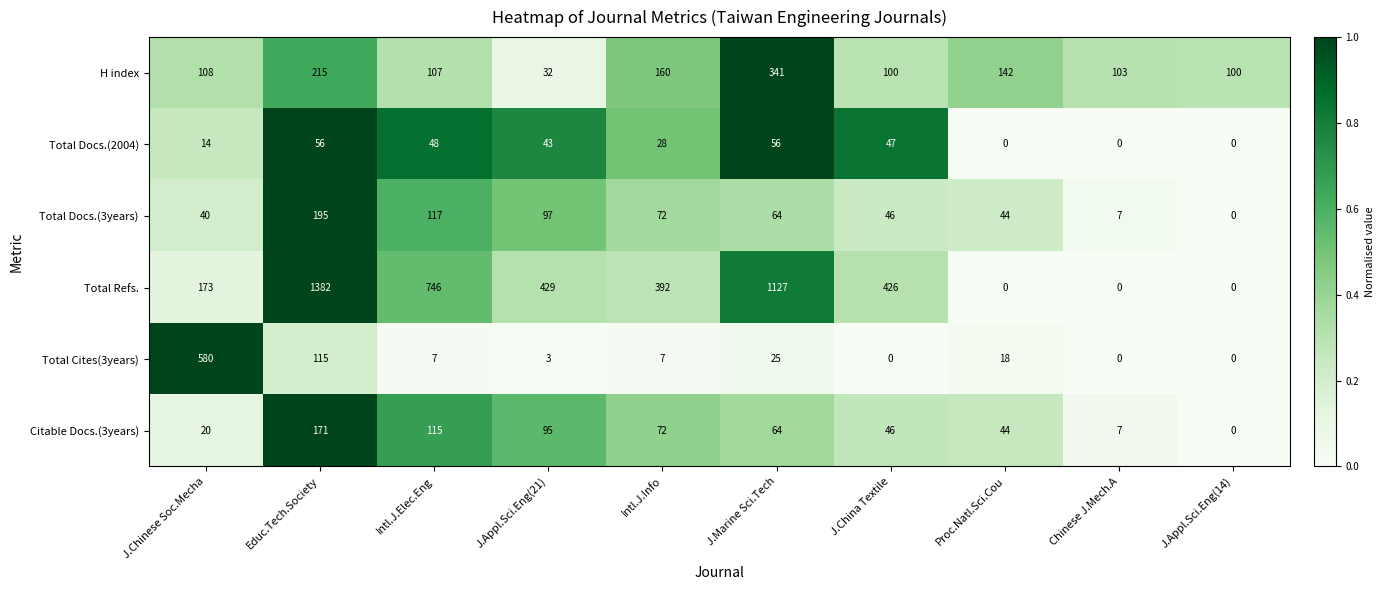

Rank the categories by Citable Docs.(3years) value from lowest to highest.

J.Appl.Sci.Eng(14), Chinese J.Mech.A, J.Chinese Soc.Mecha, Proc.Natl.Sci.Cou, J.China Textile, J.Marine Sci.Tech, Intl.J.Info, J.Appl.Sci.Eng(21), Intl.J.Elec.Eng, Educ.Tech.Society